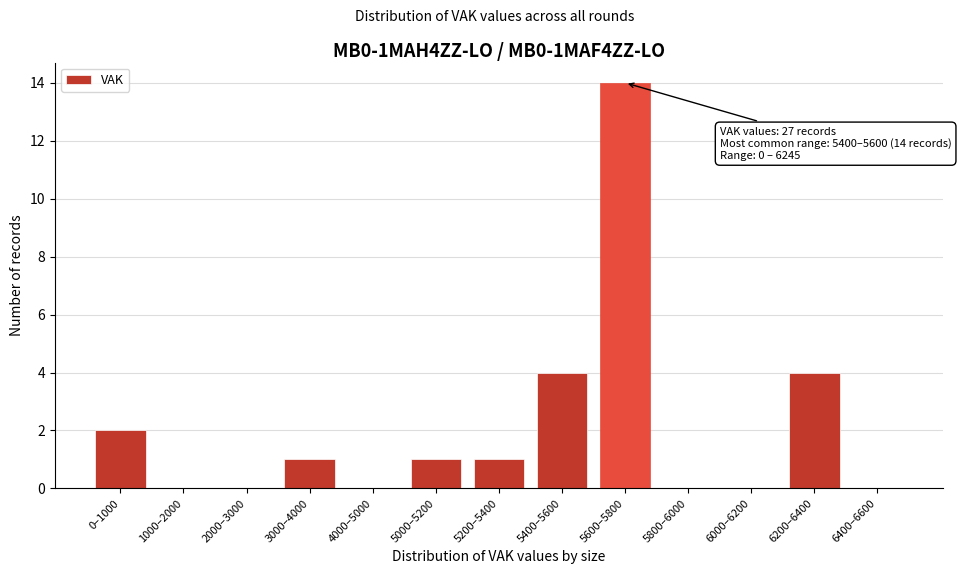

Reading left to right, extract all data points from this chart.

0–1000=2	1000–2000=0	2000–3000=0	3000–4000=1	4000–5000=0	5000–5200=1	5200–5400=1	5400–5600=4	5600–5800=14	5800–6000=0	6000–6200=0	6200–6400=4	6400–6600=0